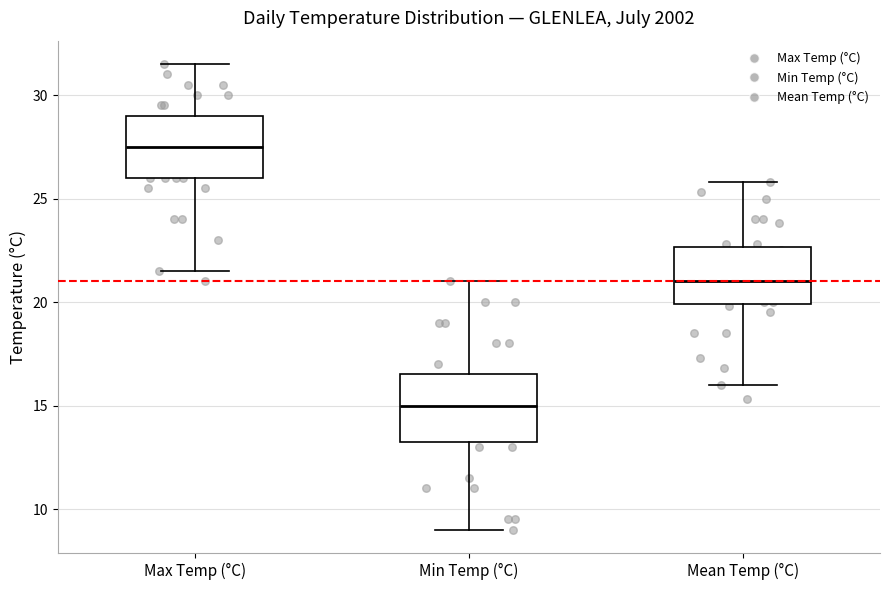

Where is the upper edge of the box for Mean Temp (°C) on the y-axis? The values are not printed on the chart, so give them approximately, as read against the axis.

22.5